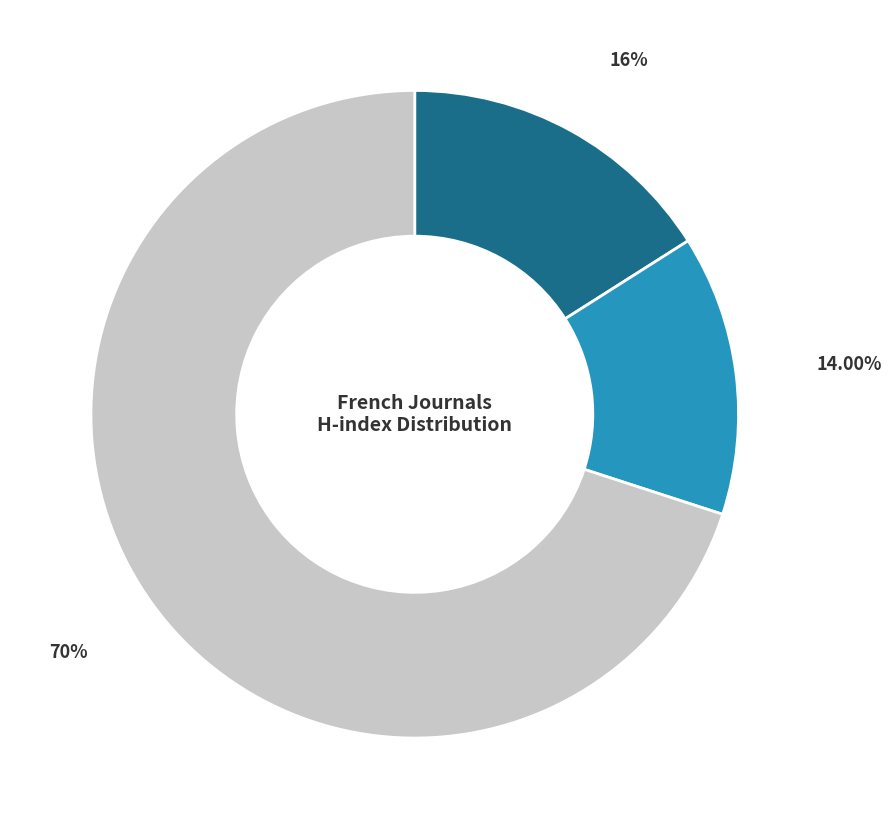

Is there any slice that represents more than half of the pie?

Yes